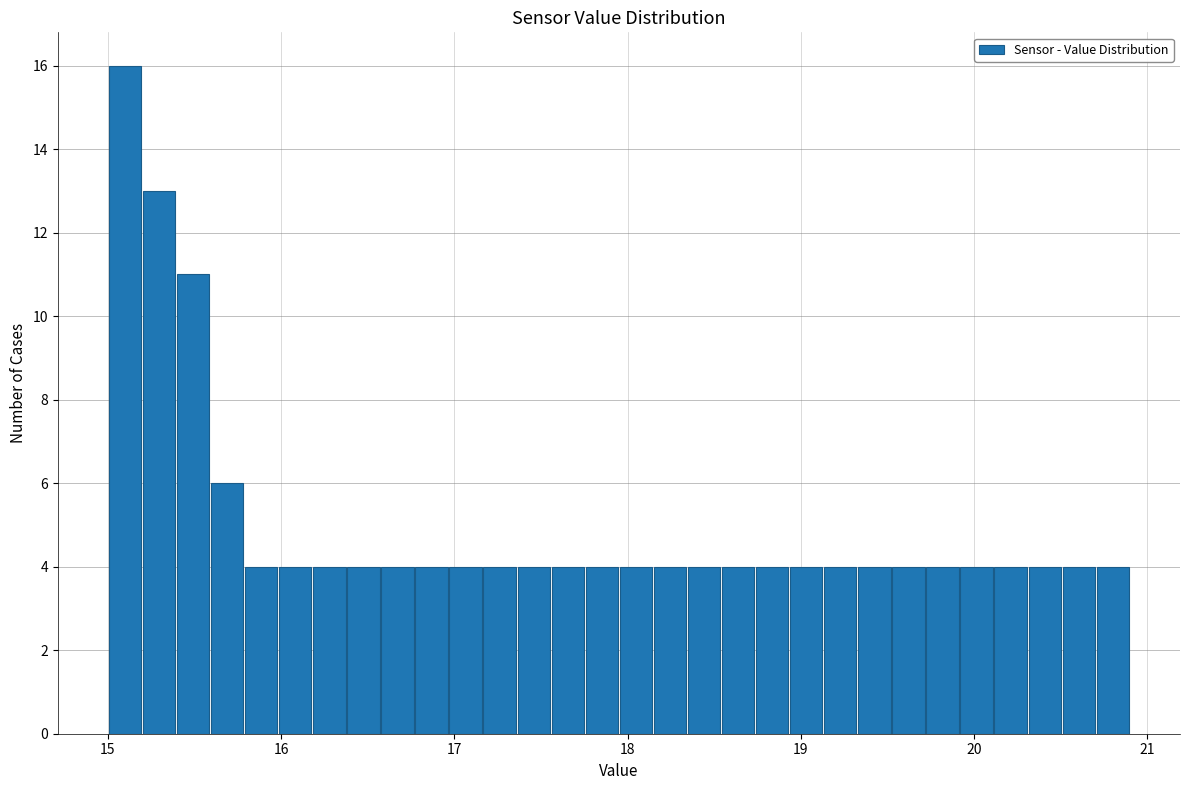

Around what value on the x-axis is the tallest bar? Give the approximate position of its centre, as read against the axis.

15.1